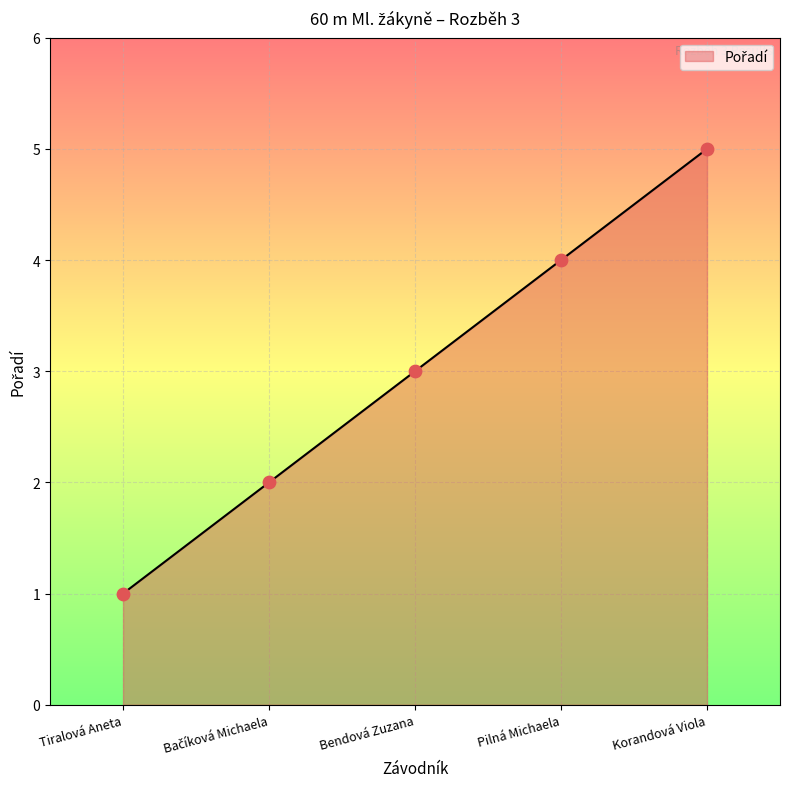

What is the change in value from Bendová Zuzana to Pilná Michaela?

+1